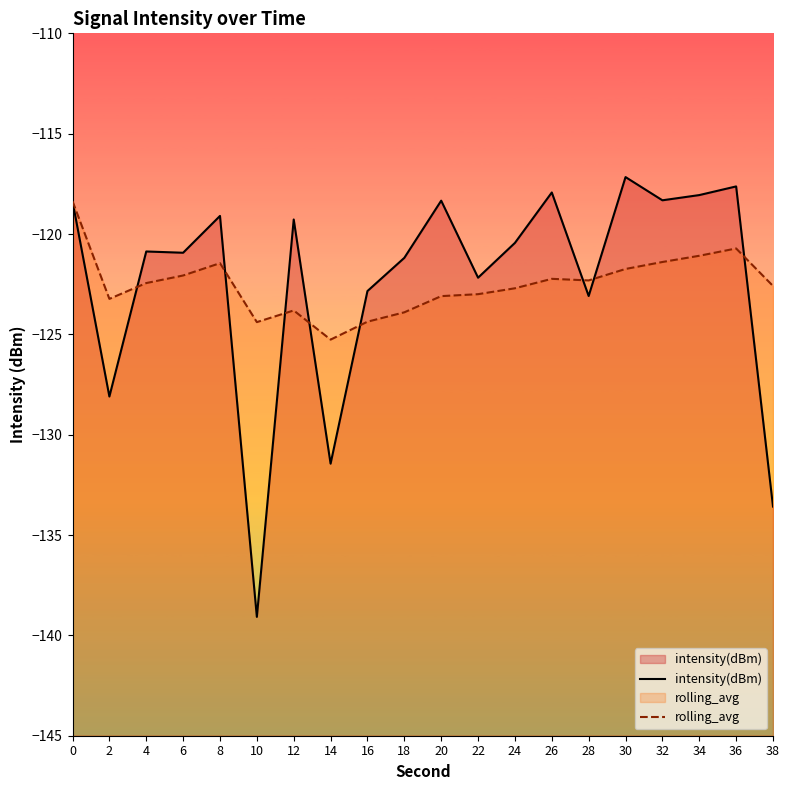

At which category does intensity(dBm) reach its first local peak?

4